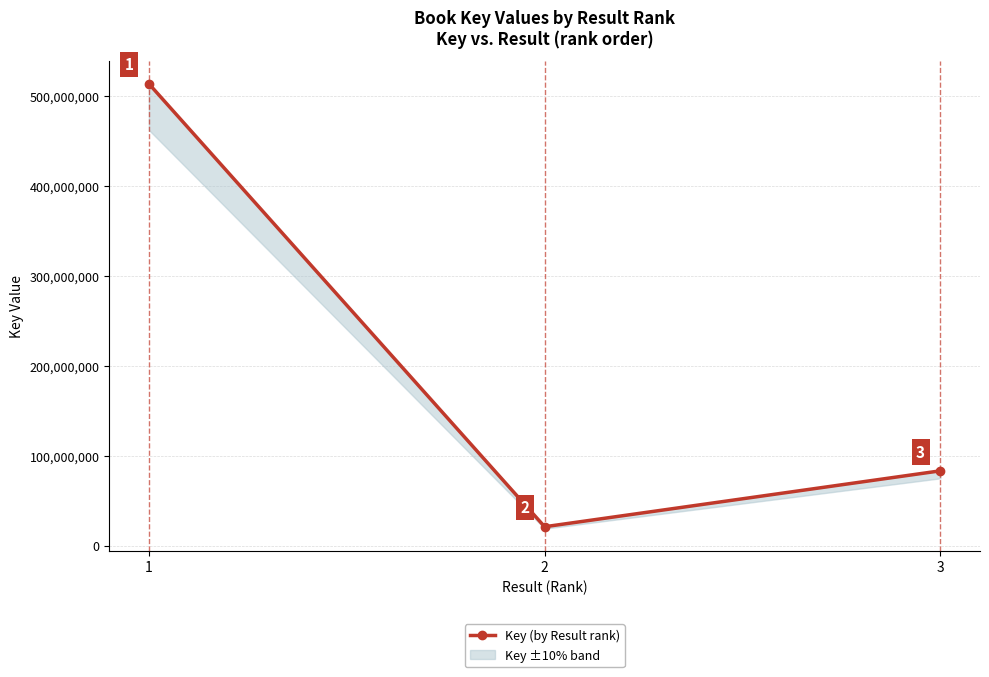

Rank the categories by value from lowest to highest.

2, 3, 1